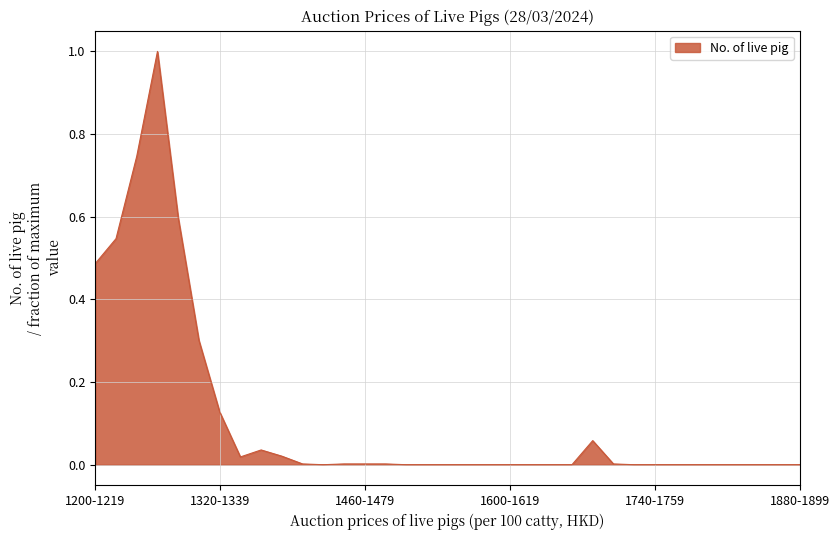

How many distinct data groups are displayed?

1